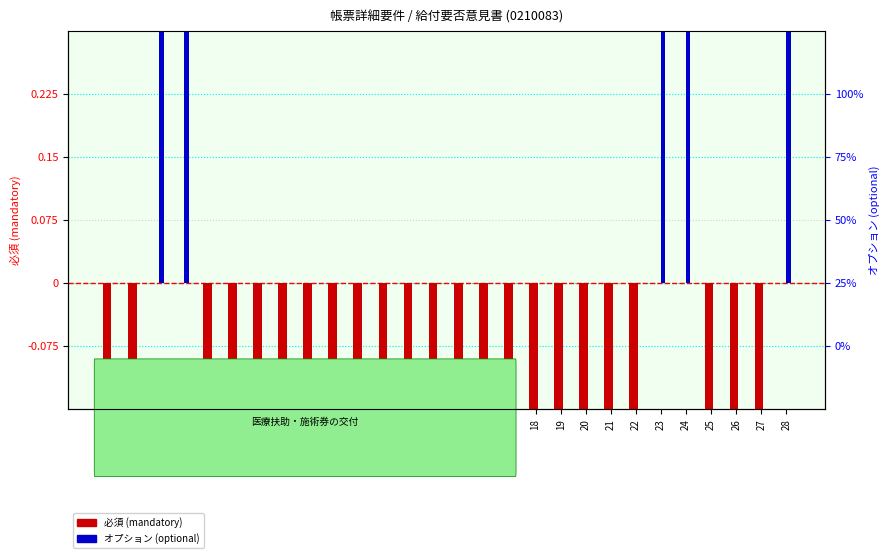

Which series has the largest total across all categories?

オプション (optional)